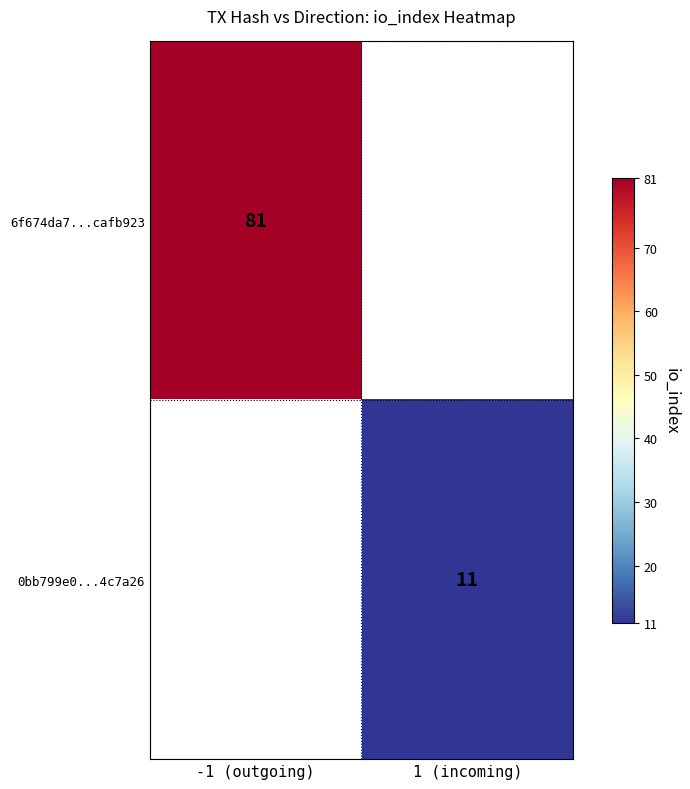

What is the minimum value shown in the chart?

11.0